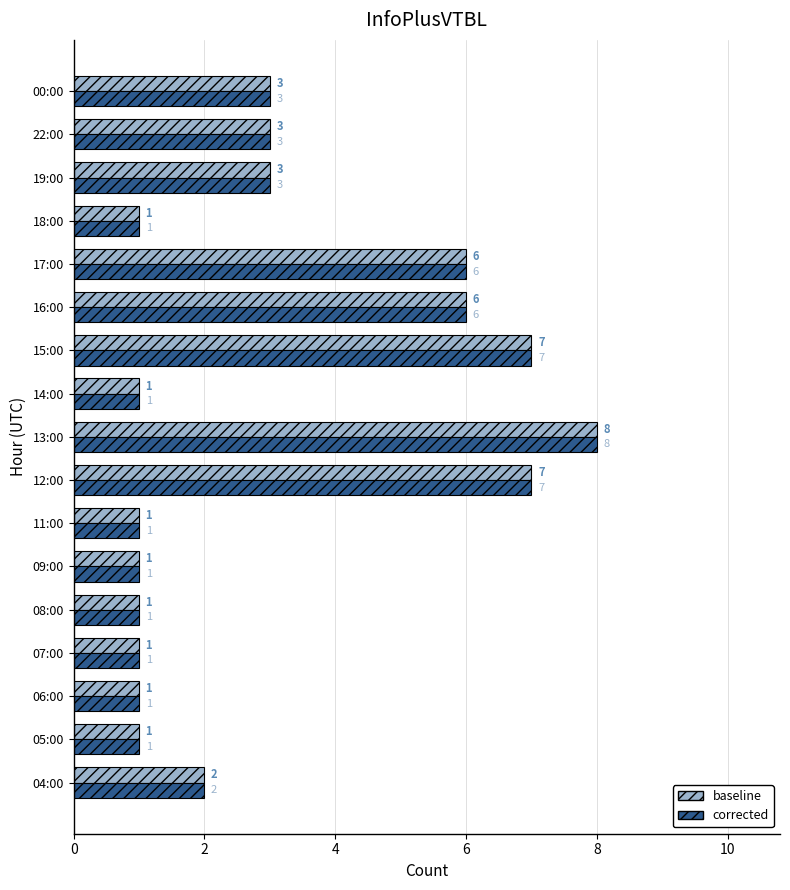

The baseline series shows 3 at 00:00. True or false?

True